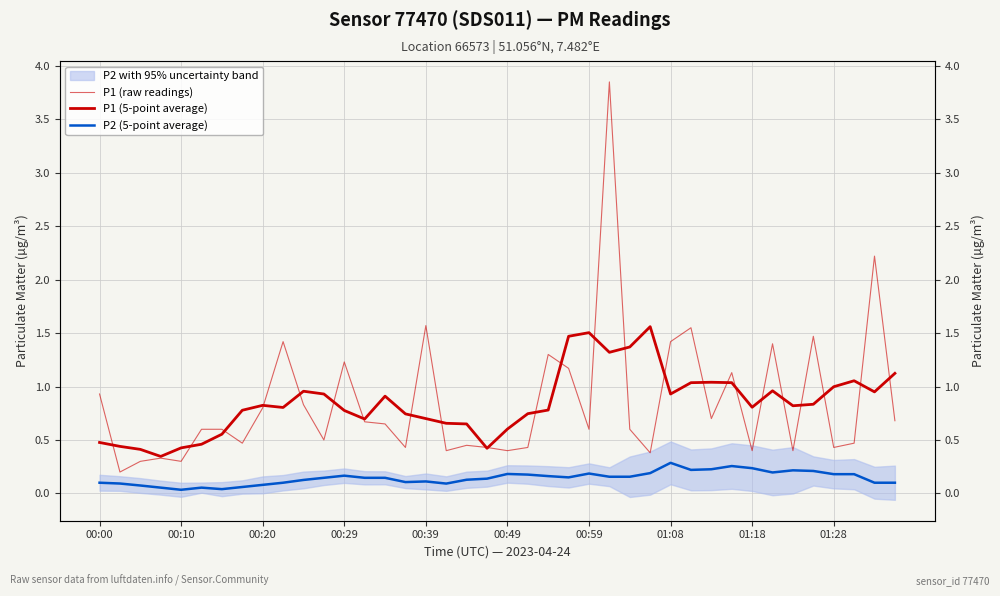

How many interior local valleys does the P2 (5-point average) series have?

9